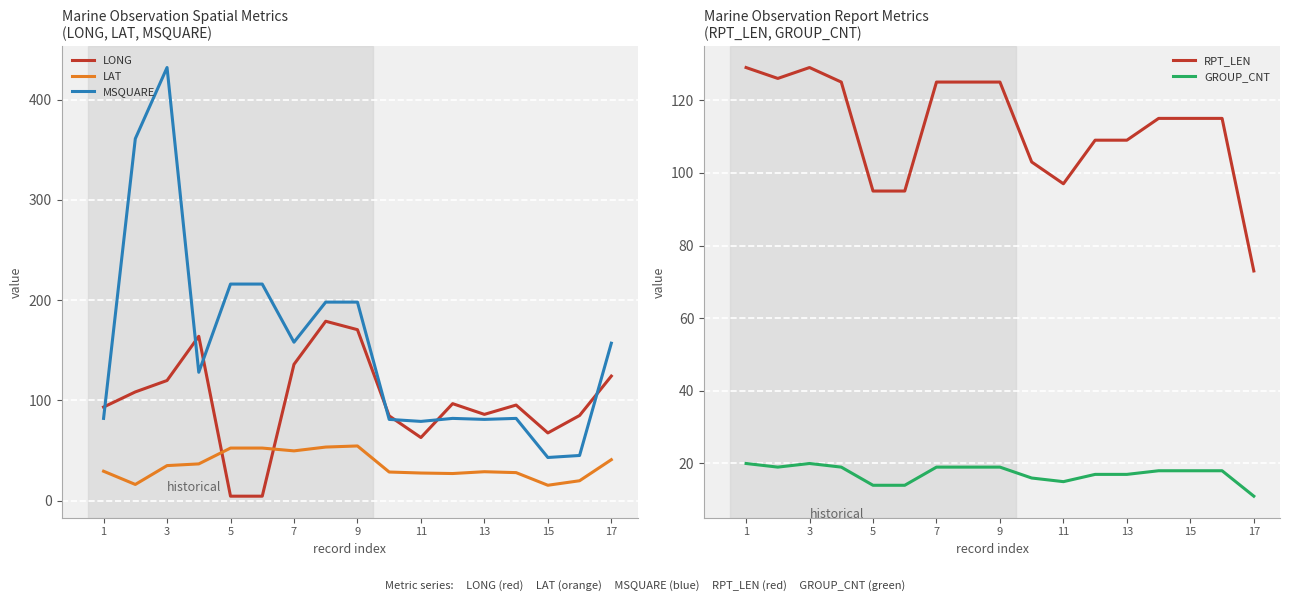

What is the difference between the maximum and minimum values in the RPT_LEN series?

56